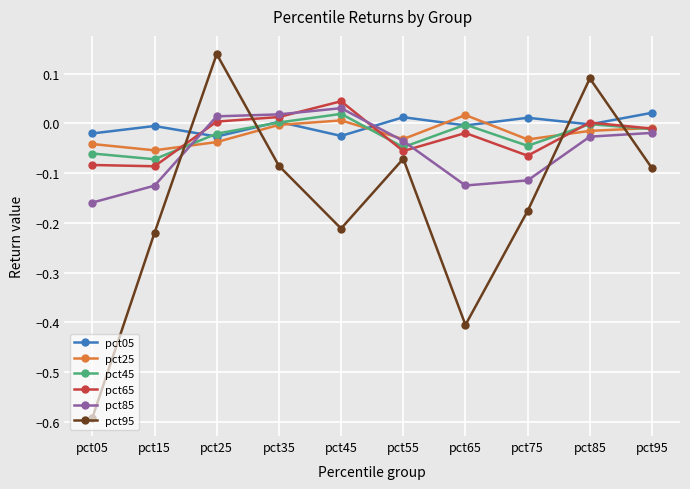

At which category does the chart reach its peak across all series?

pct25